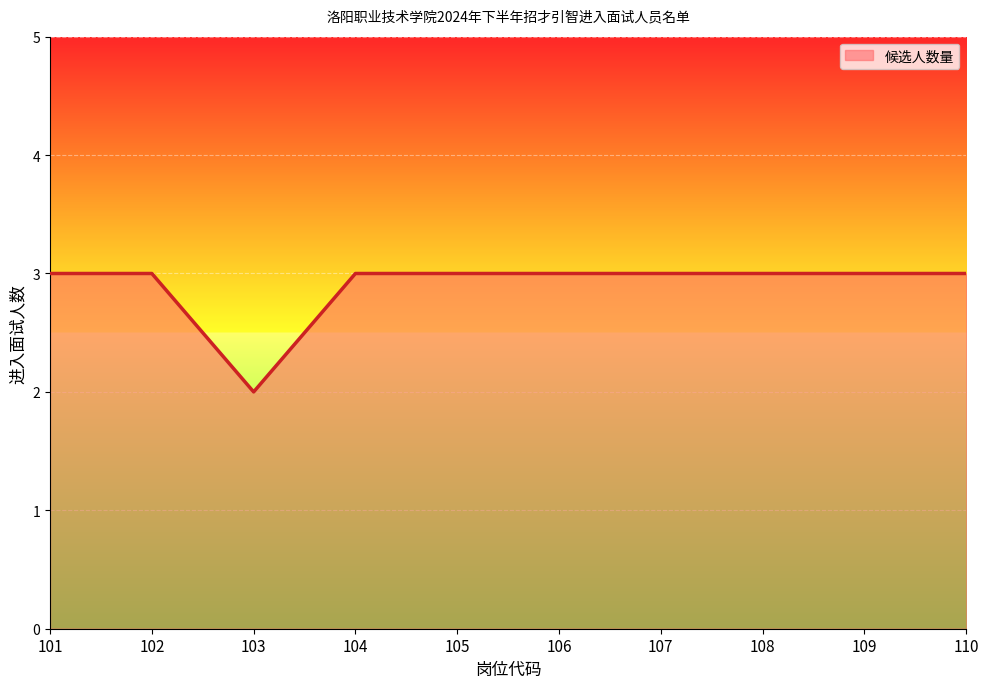

Approximately how many times larger is the value at 105 compared to 103?

1.5